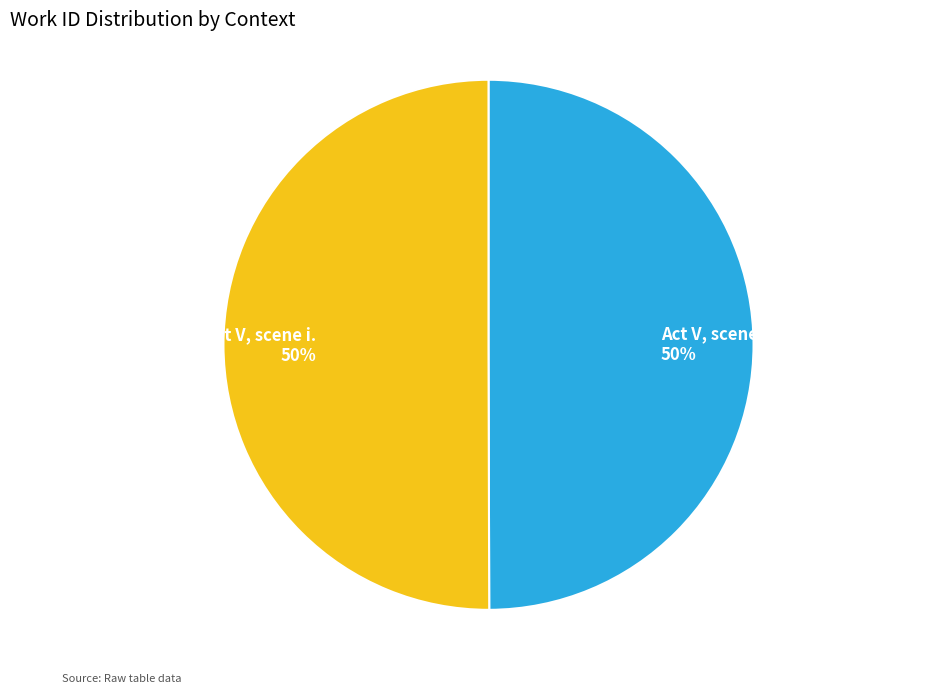

Do Act V, scene i. and Act V, scene ii. together represent more than half of the pie?

Yes